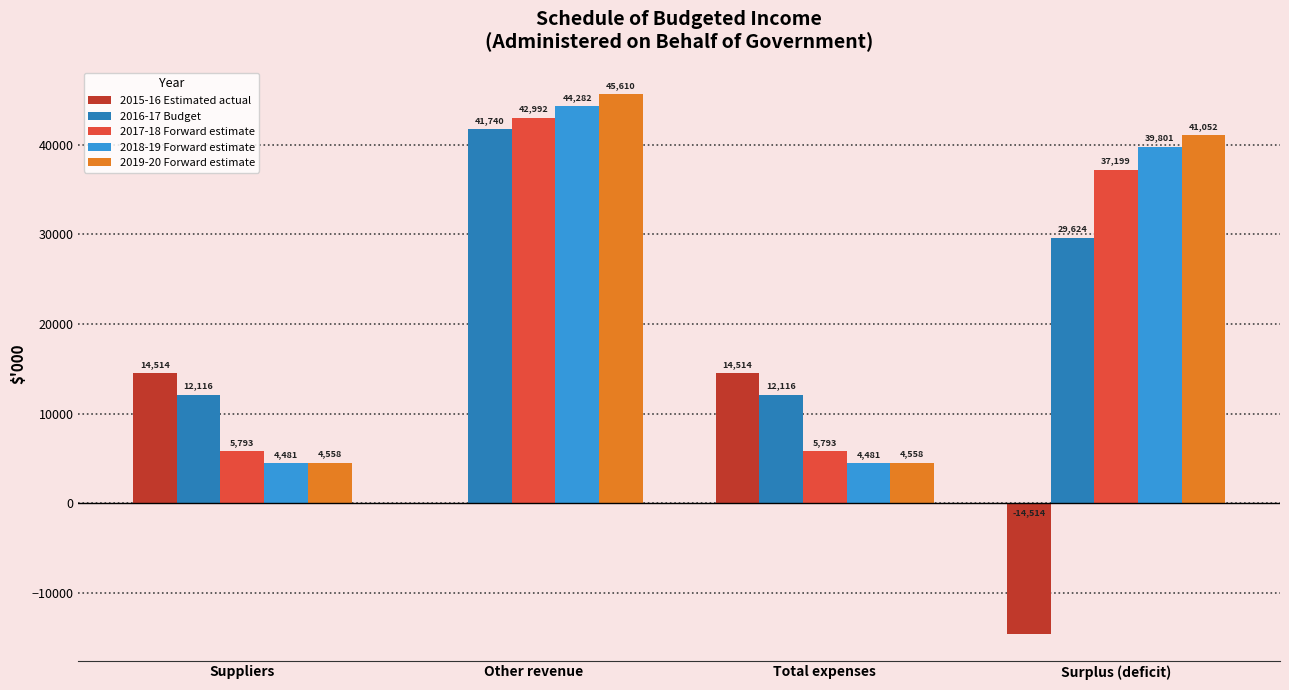

What is the spread (max minus min) of values at Total expenses?

10033